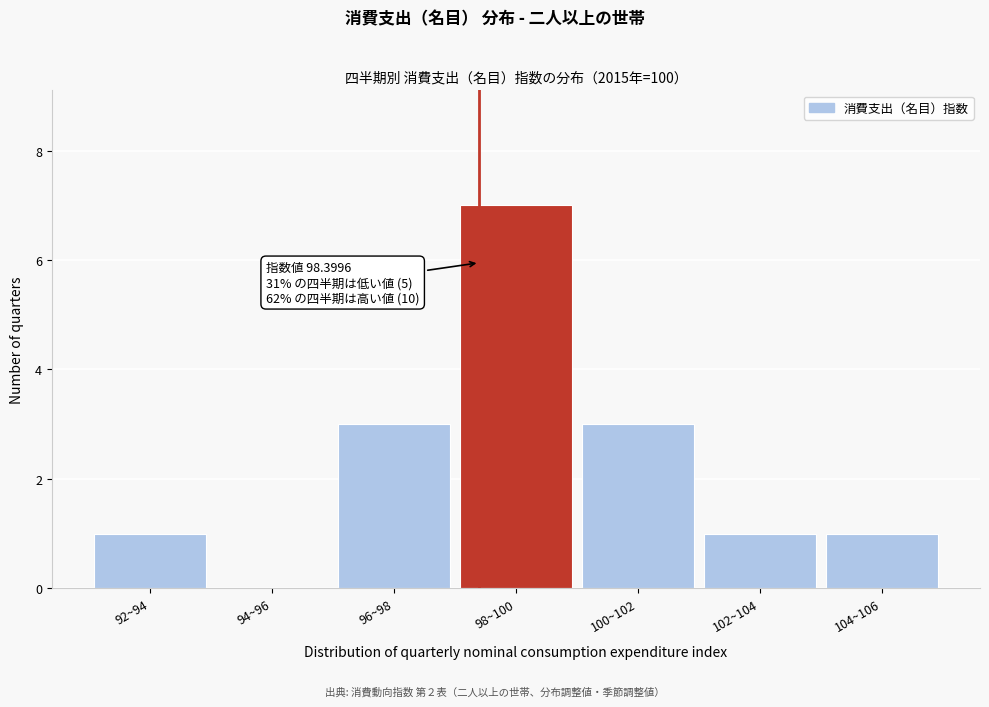

Reading right to left, extract all data points from this chart.

104~106=1	102~104=1	100~102=3	98~100=7	96~98=3	94~96=0	92~94=1